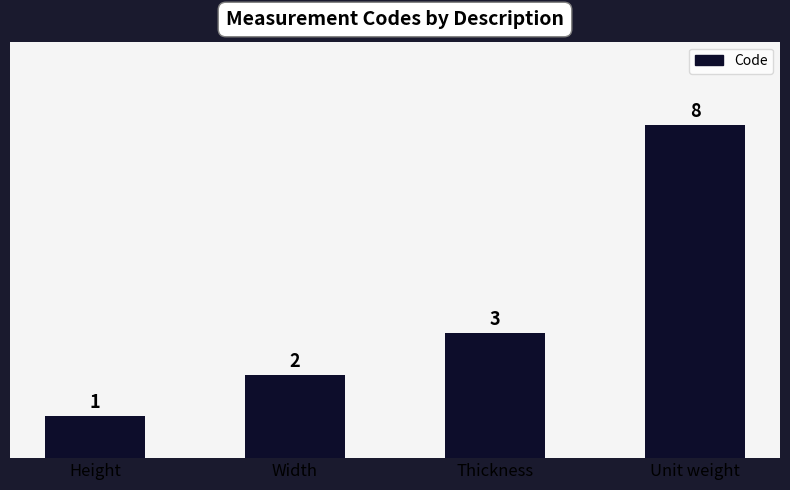

At which category does the chart reach its minimum across all series?

Height